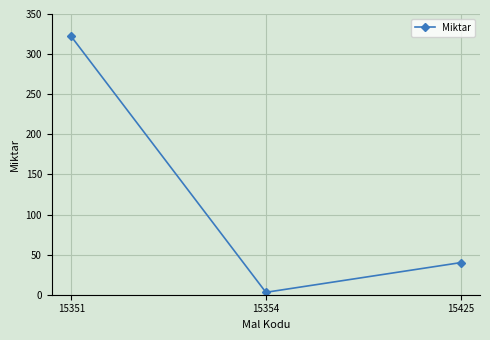

True or false: the data shows 161 at 15351.

False